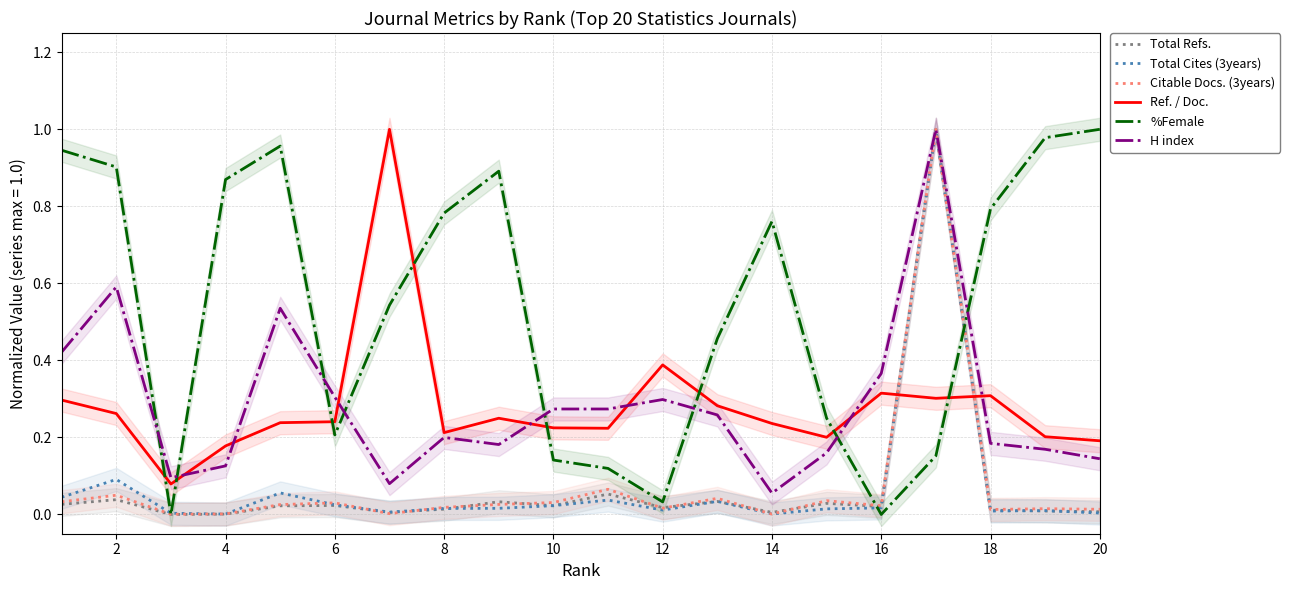

The value of Citable Docs. (3years) at 18 is 0.0. True or false?

True